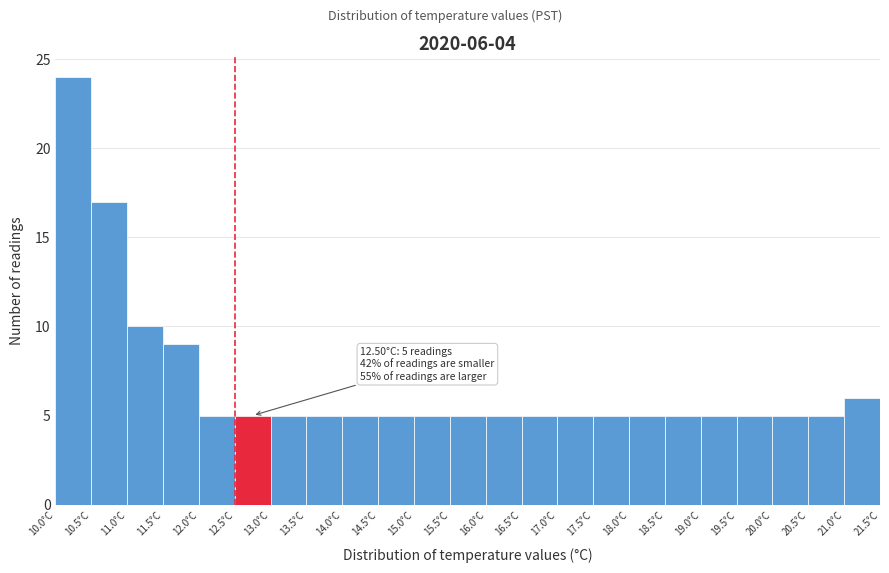

Over which range of the x-axis is the bar tallest?

10.0 to 10.5